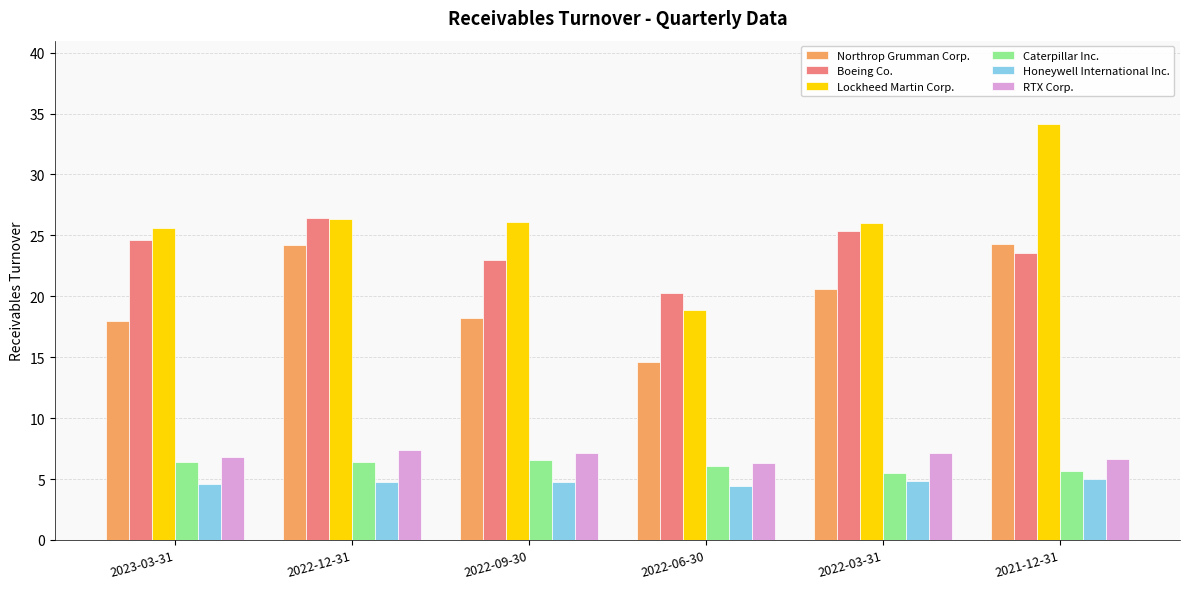

How many categories are shown in the chart?

6